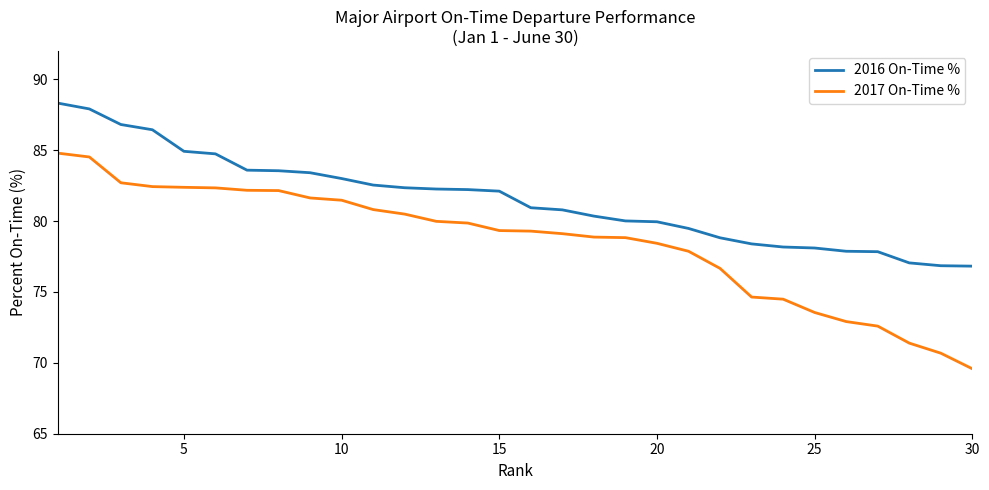

True or false: 2017 On-Time % and 2016 On-Time % cross at least once.

False